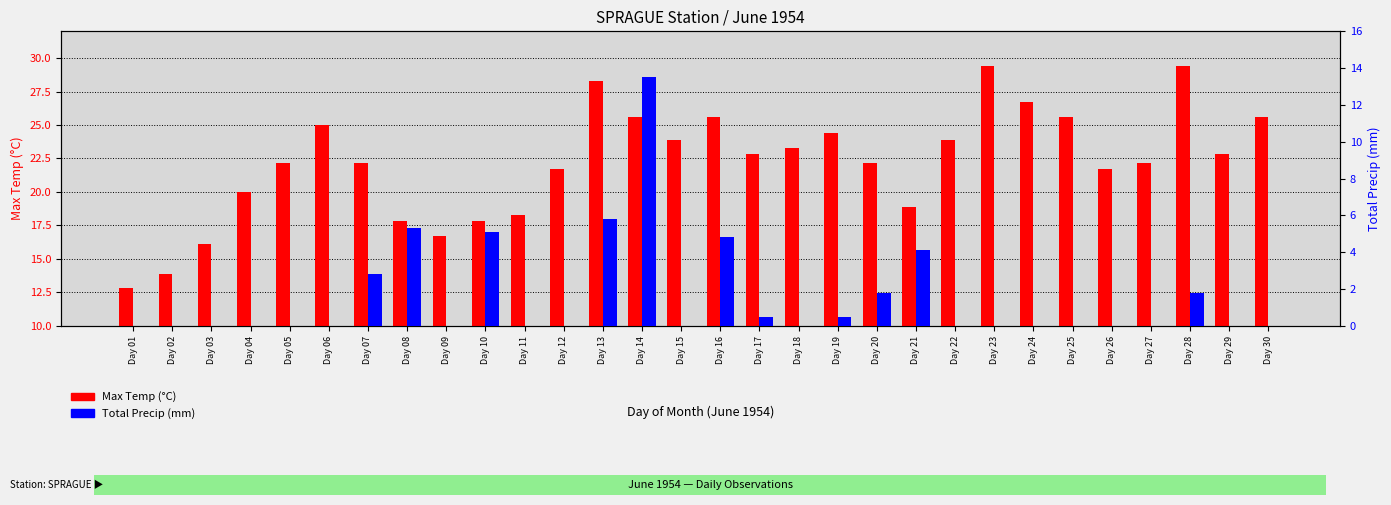

At which category does the chart reach its minimum across all series?

Day 01